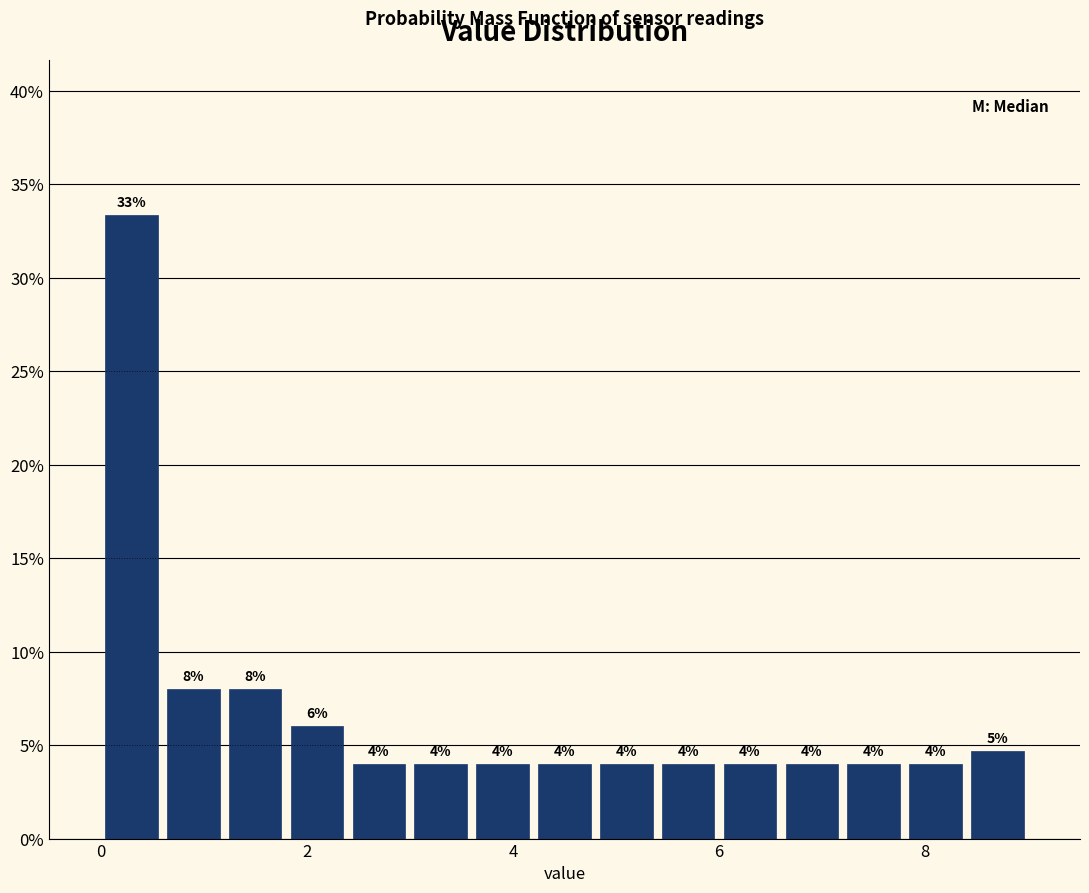

Around what value on the x-axis is the tallest bar? Give the approximate position of its centre, as read against the axis.

0.4